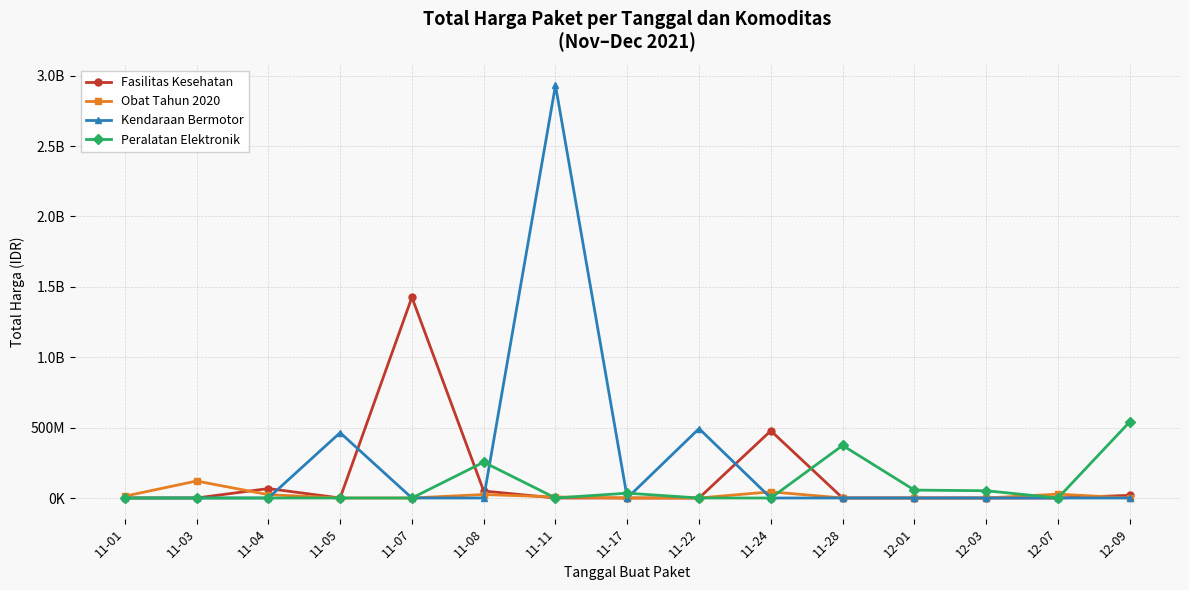

What are all the series names shown in the legend?

Fasilitas Kesehatan, Obat Tahun 2020, Kendaraan Bermotor, Peralatan Elektronik